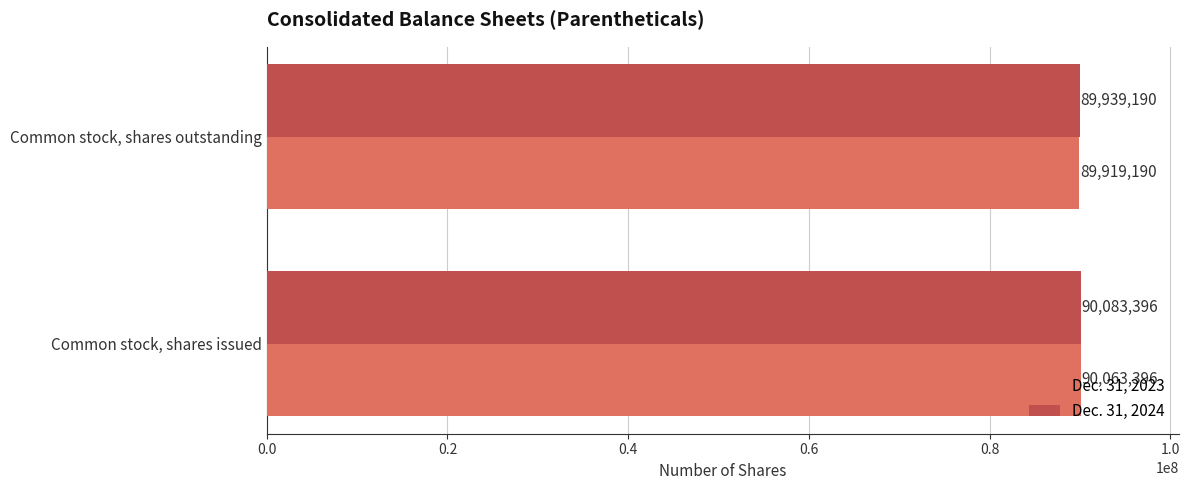

List the series in order of their overall mean, lowest first.

Dec. 31, 2023, Dec. 31, 2024